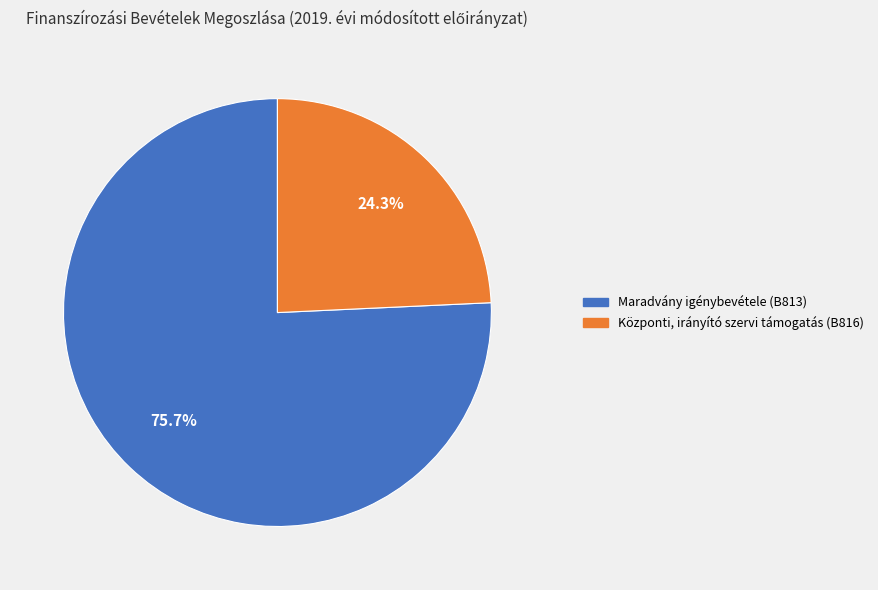

Is it true that Központi, irányító szervi támogatás (B816) is 24% of the pie?

True